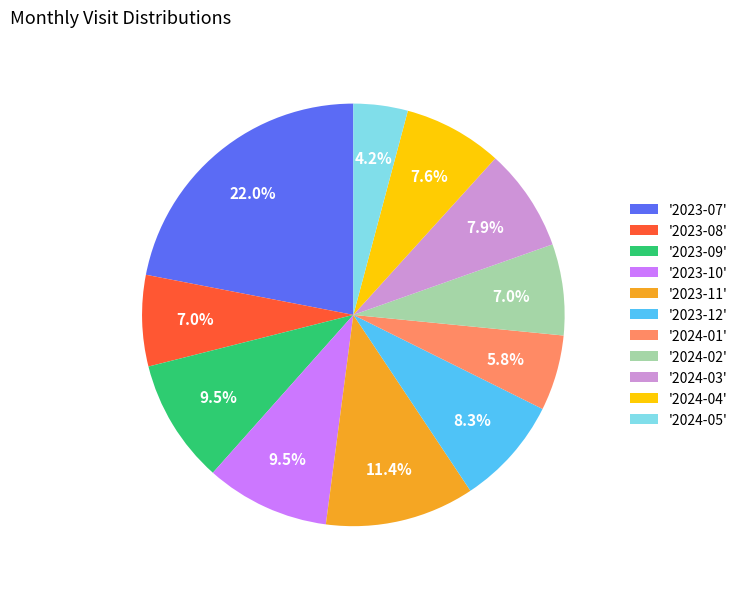

Between '2023-09' and '2024-03', which is larger?

'2023-09'